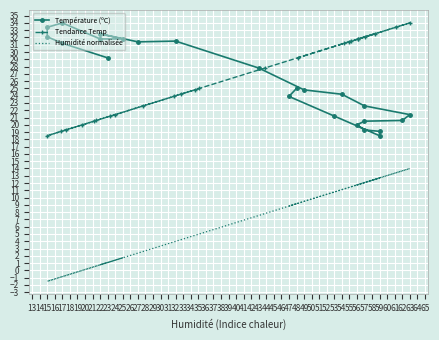

How many interior local peaks does the Température (ºC) series have?

3